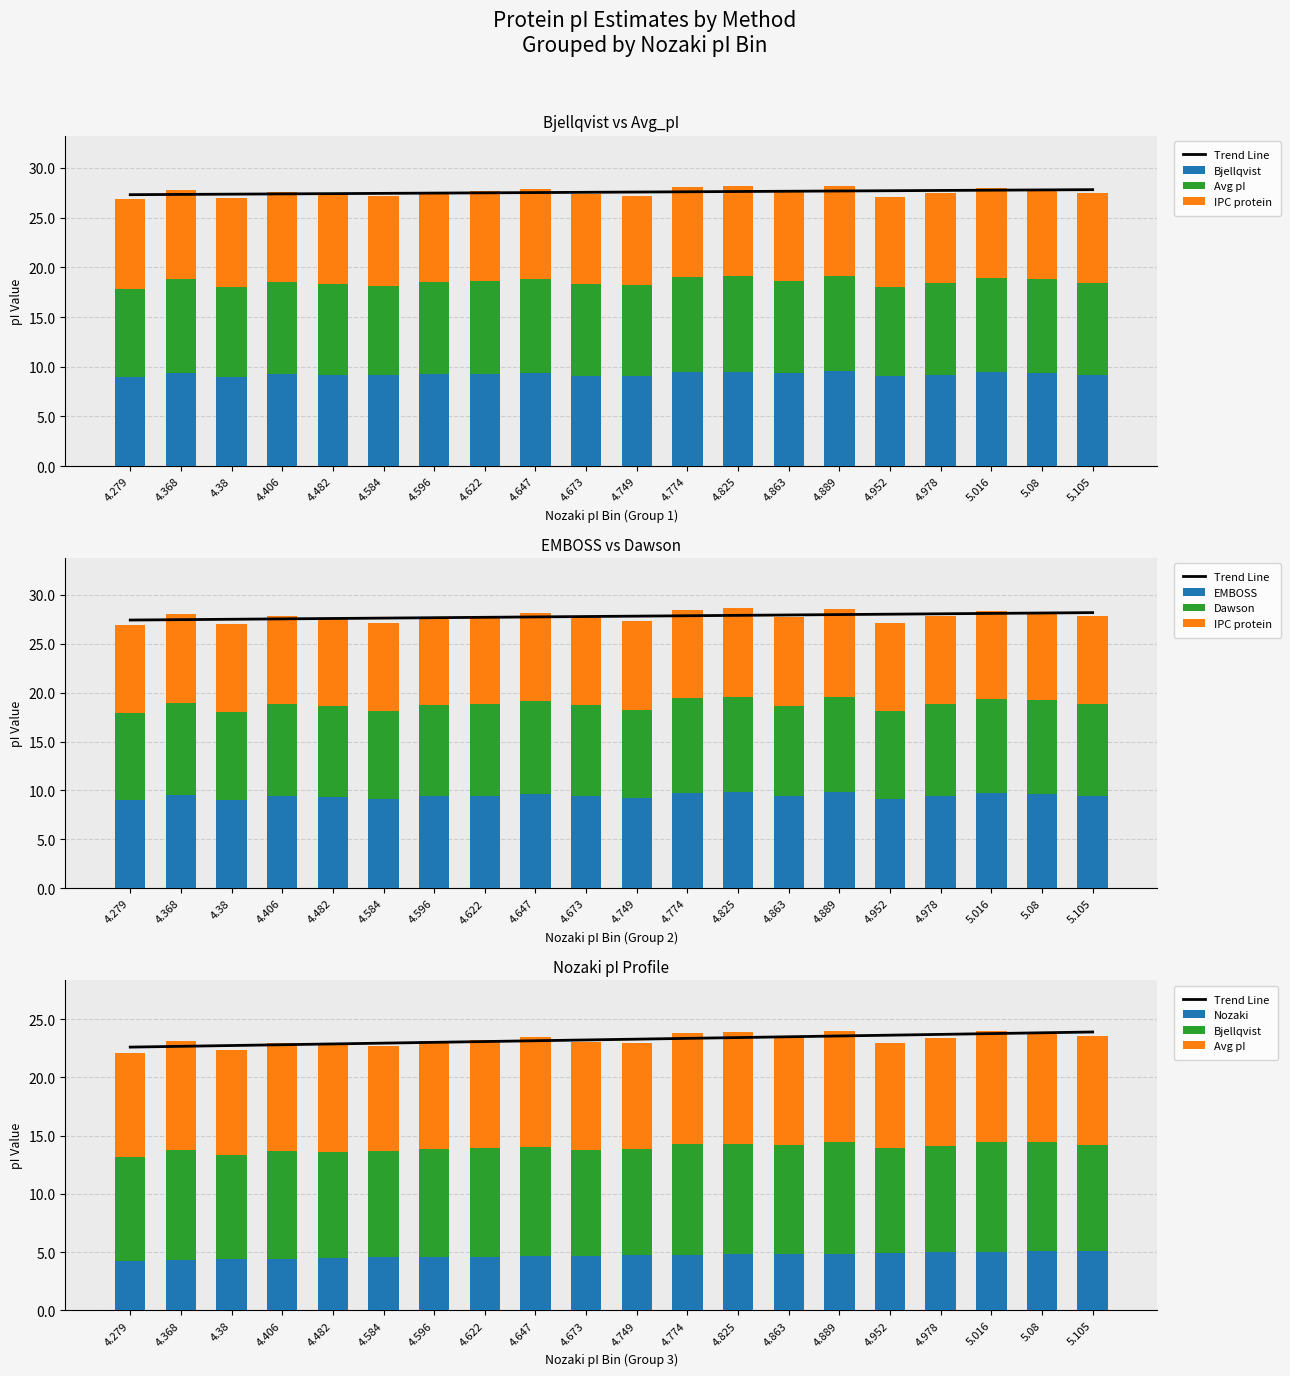

Between 4.596 and 4.406, which is larger?

4.406